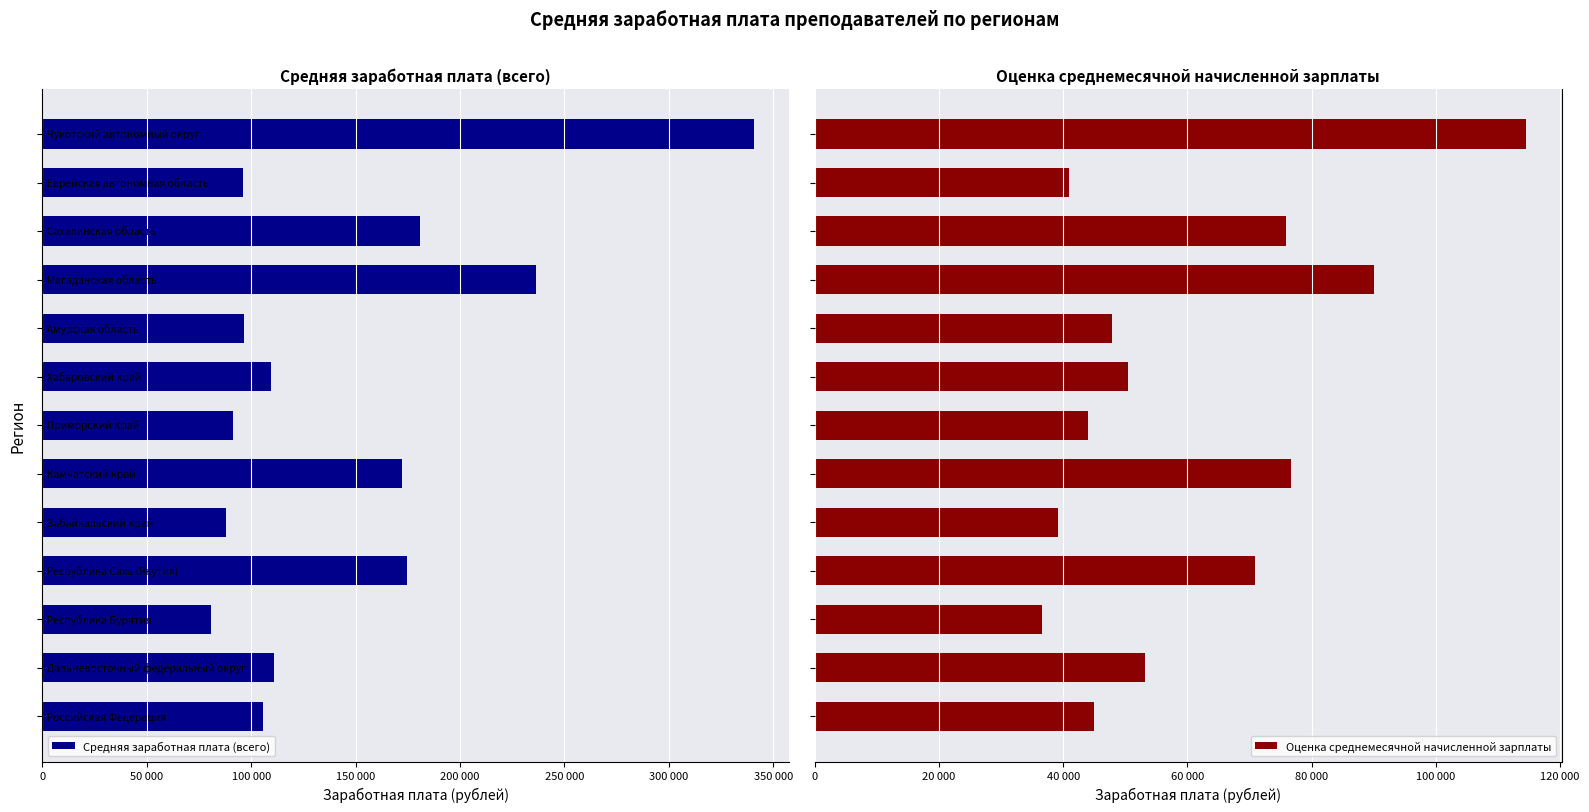

Rank the series by their maximum value, from lowest to highest.

Средняя заработная плата (всего), Оценка среднемесячной начисленной зарплаты